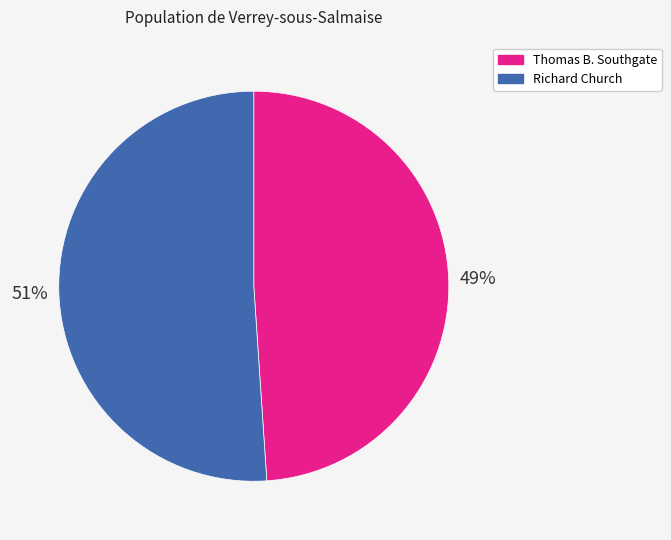

Does any single category account for the majority?

Yes